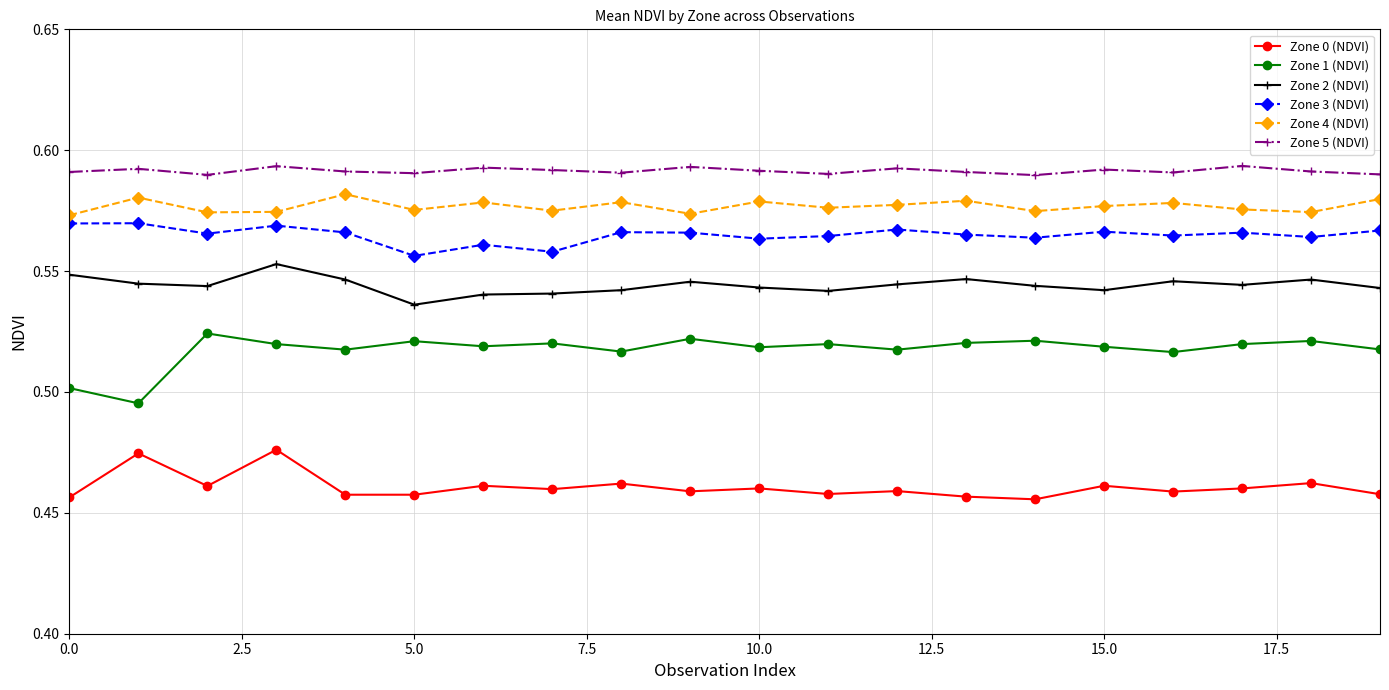

In Zone 4 (NDVI), how many points are higher than both neighbors (excluding endpoints)?

7